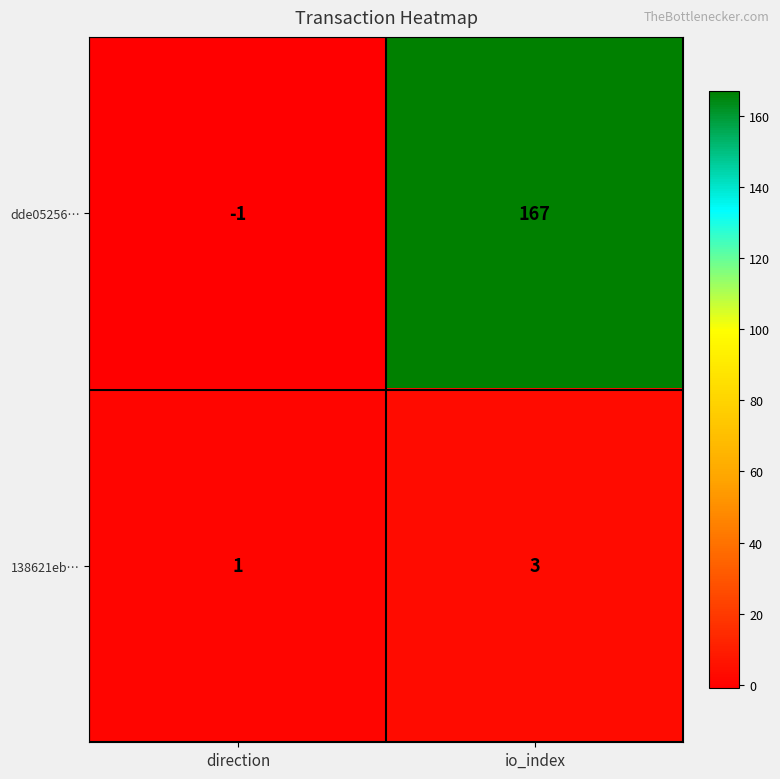

What is the difference between the highest and lowest values at direction?

2